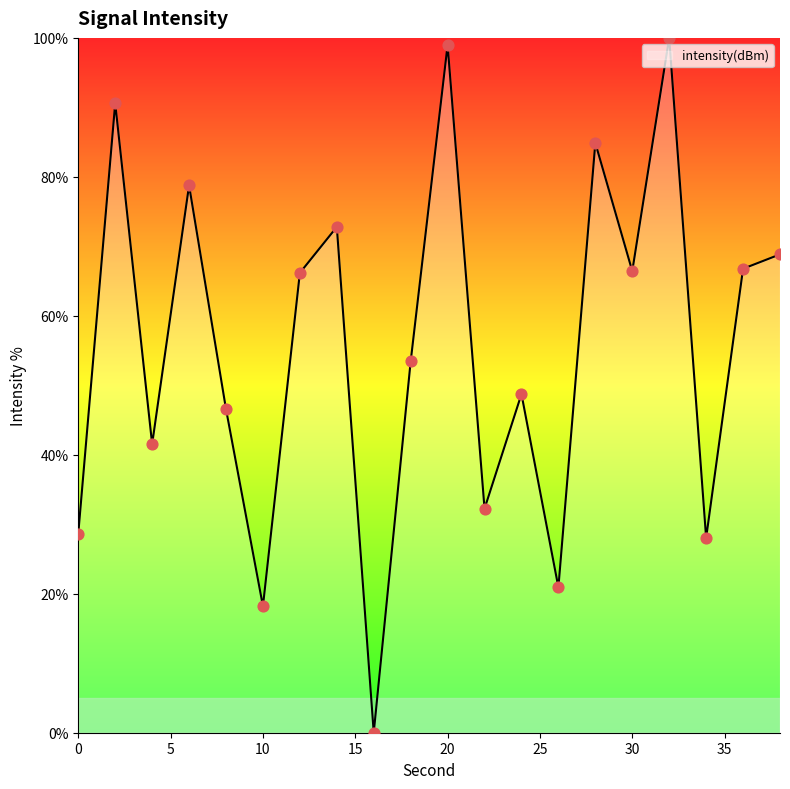

What is the greatest value displayed?

100.0